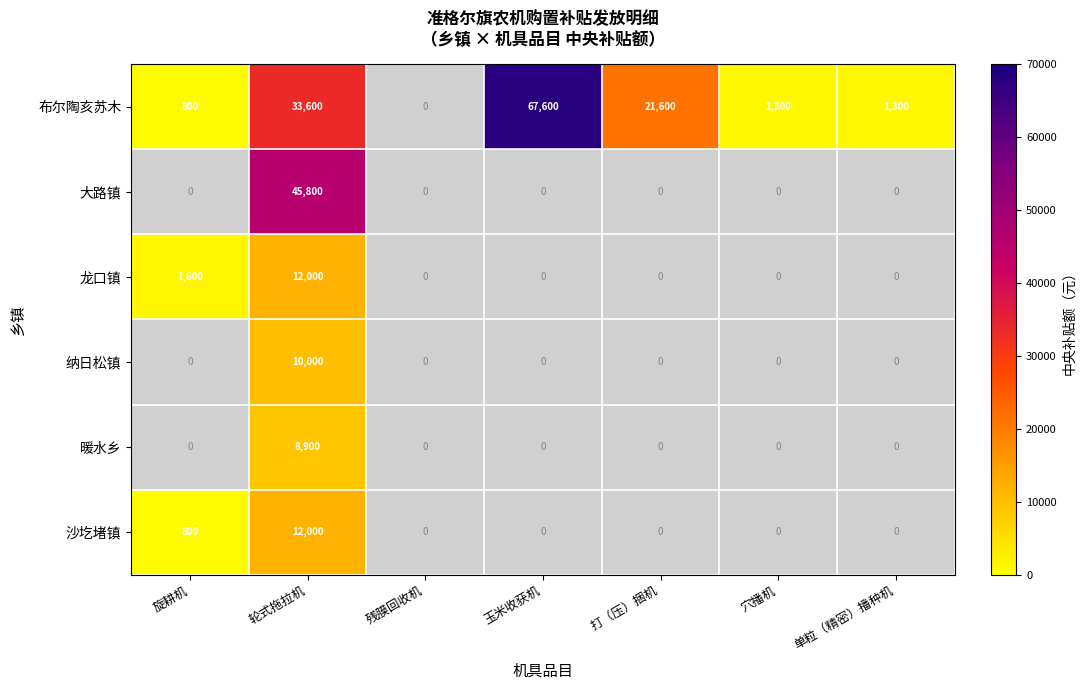

The value of 布尔陶亥苏木 at 玉米收获机 is 18665.1. True or false?

False